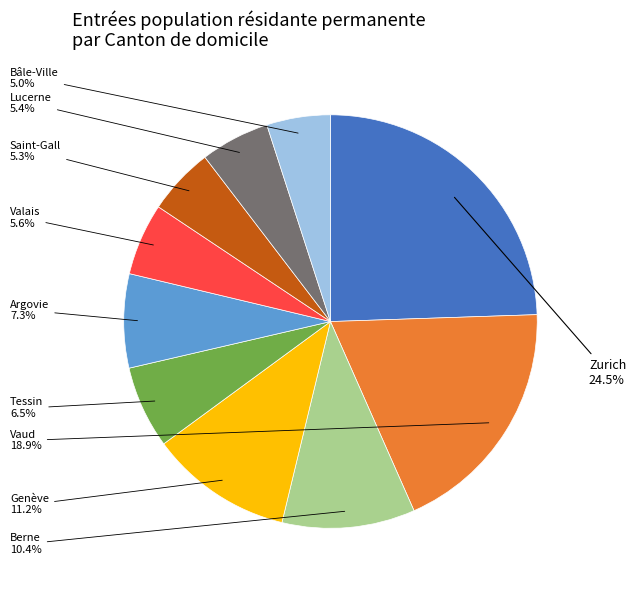

Is there a majority slice in this chart?

No